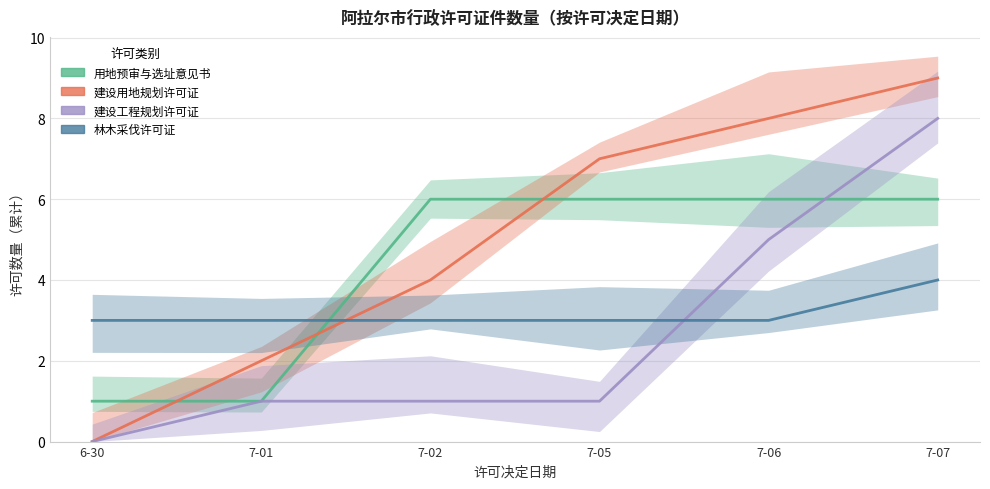

Rank the series by their average value, from highest to lowest.

建设用地规划许可证, 用地预审与选址意见书, 林木采伐许可证, 建设工程规划许可证